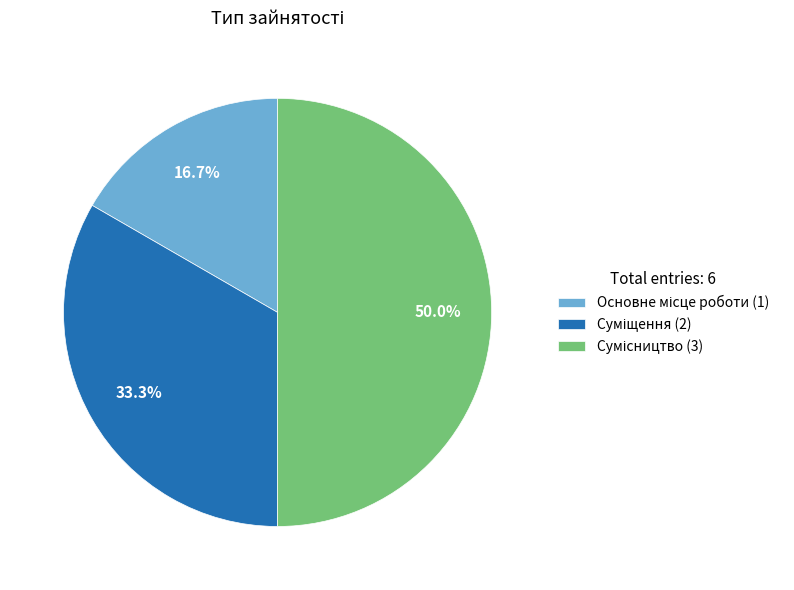

To the nearest percent, what is the combined percentage of Основне місце роботи and Суміщення?

50%